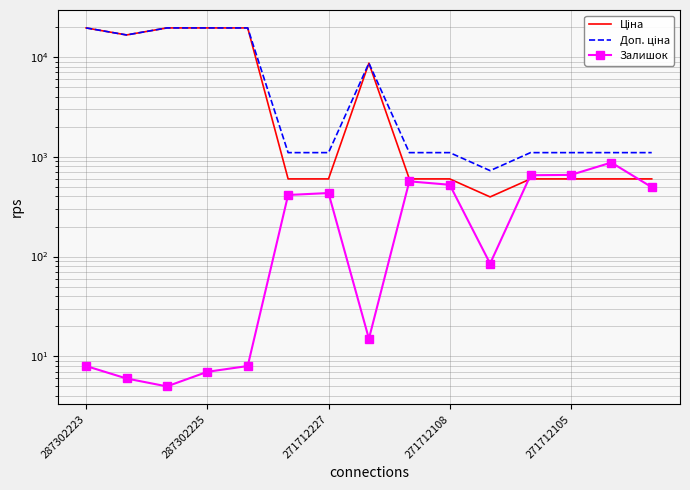

How many lines are shown in the chart?

3